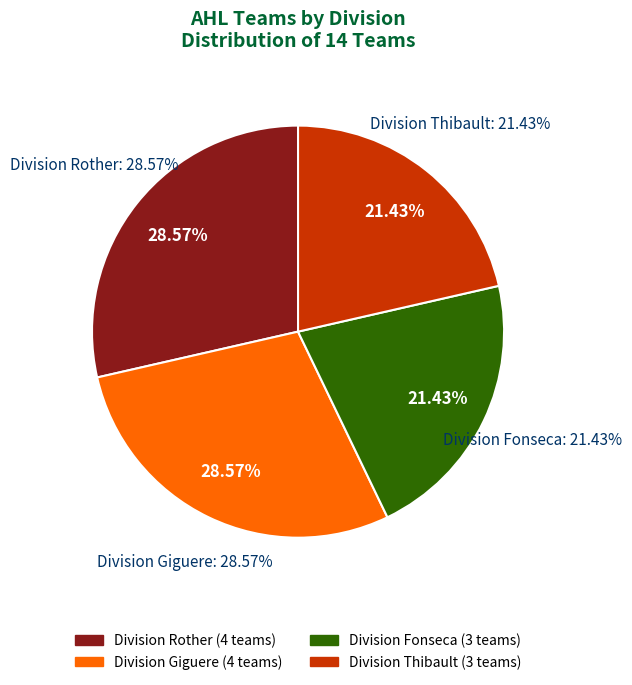

Between Division Rother and Division Giguere, which is larger?

Division Rother